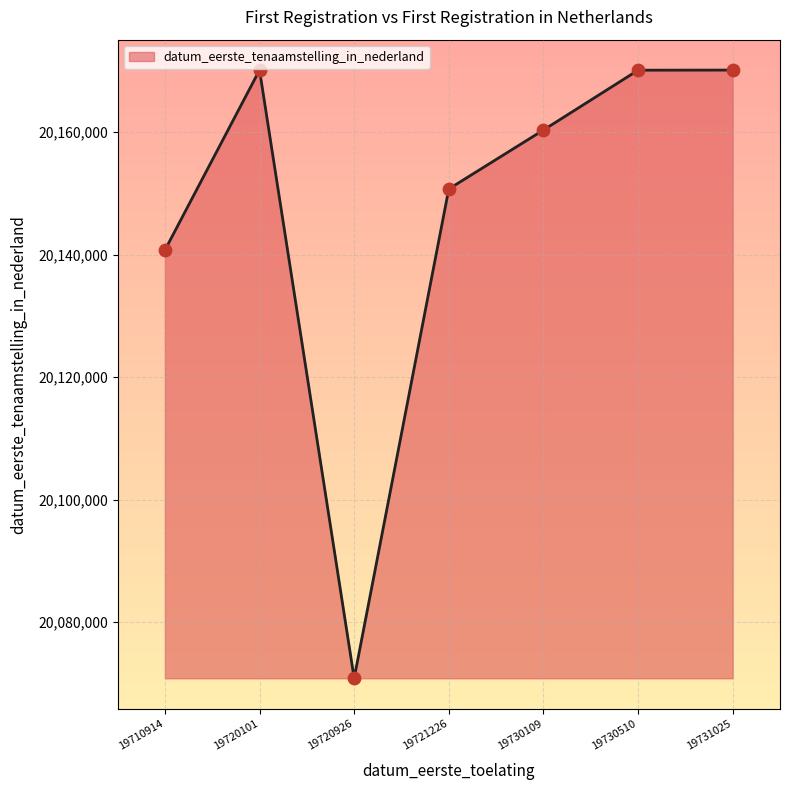

What is the change in value from 19720101 to 19720926?

-99314